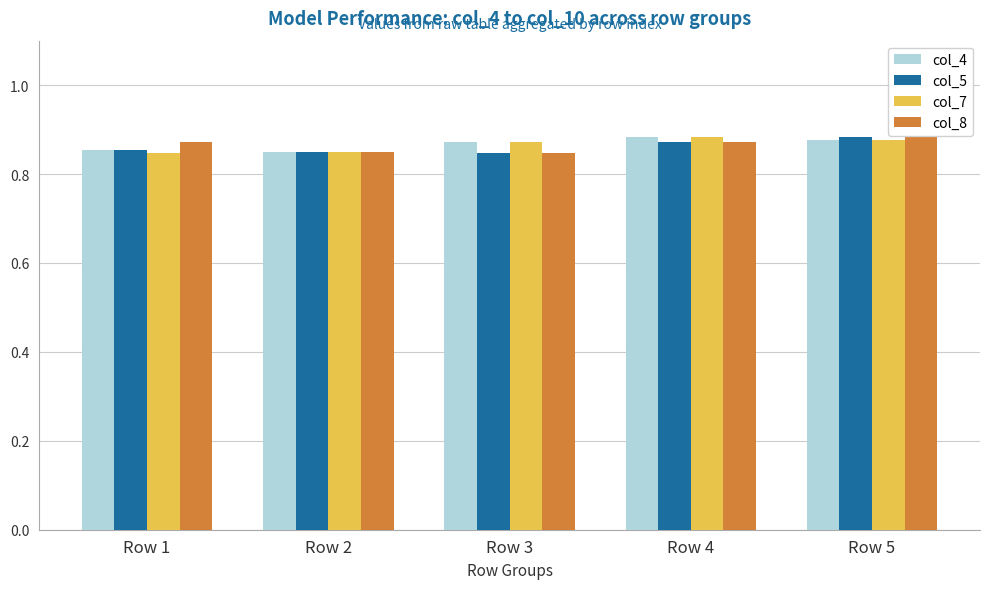

What is the sum of the col_5 values at Row 5 and Row 4?

1.8